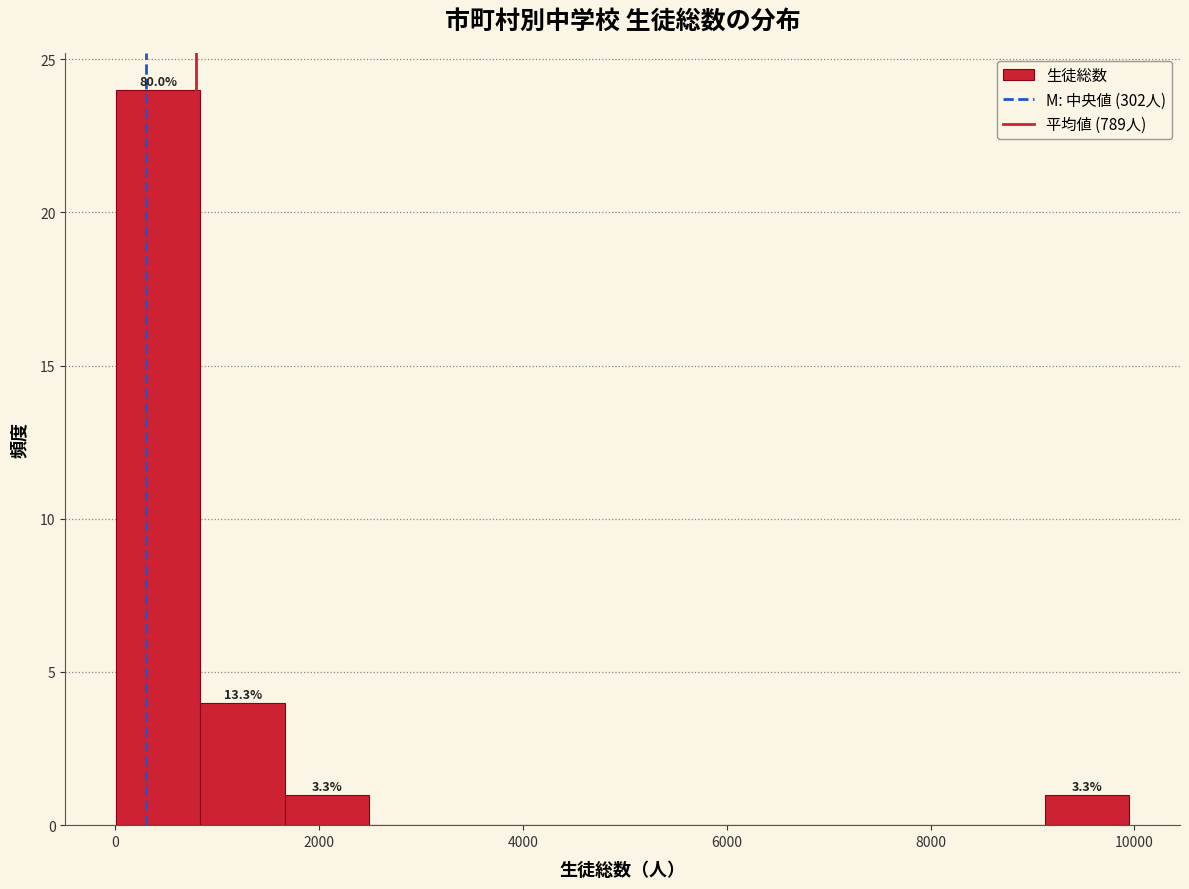

Which range on the x-axis has the tallest bar?

0 to 800